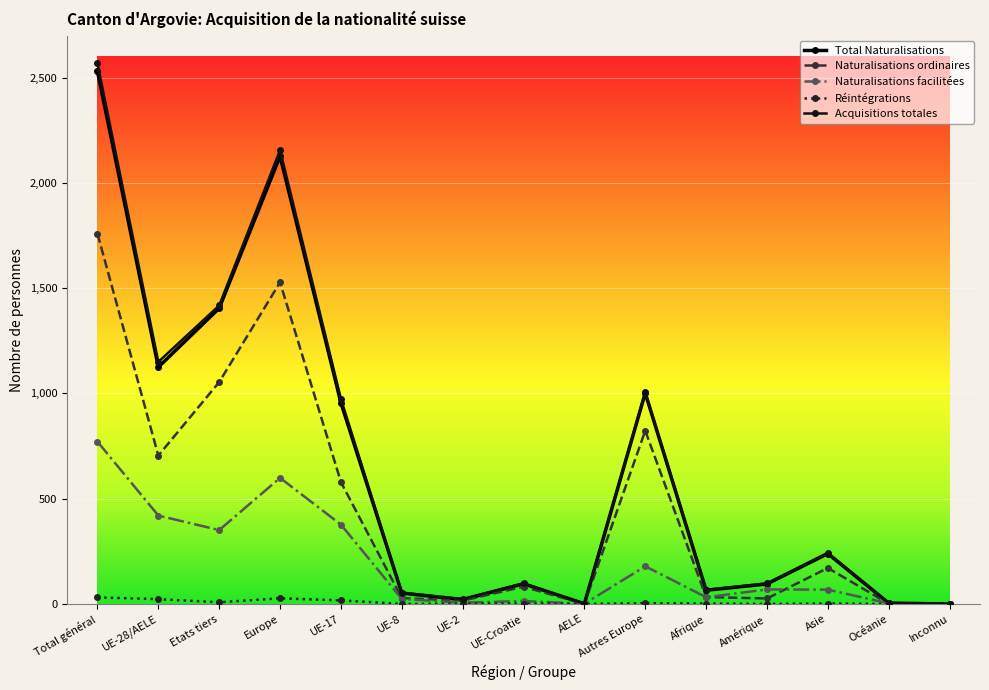

How many data points does each series have?

15